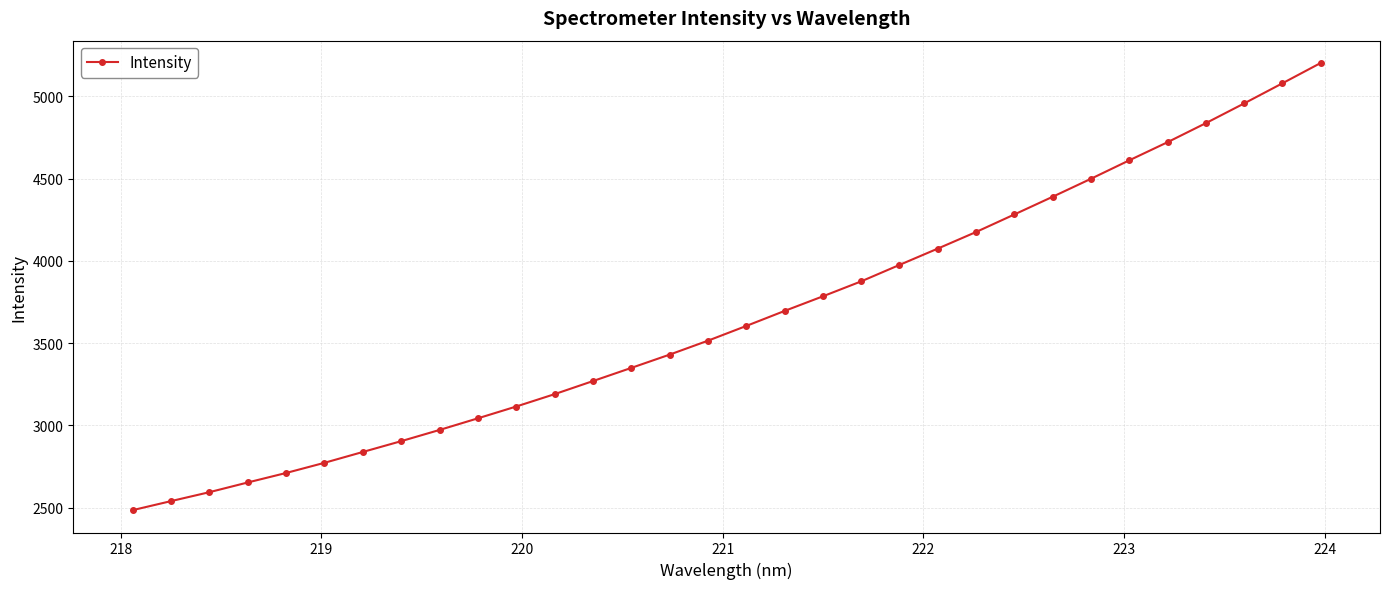

What is the value of the 18th point from the left?

3695.6